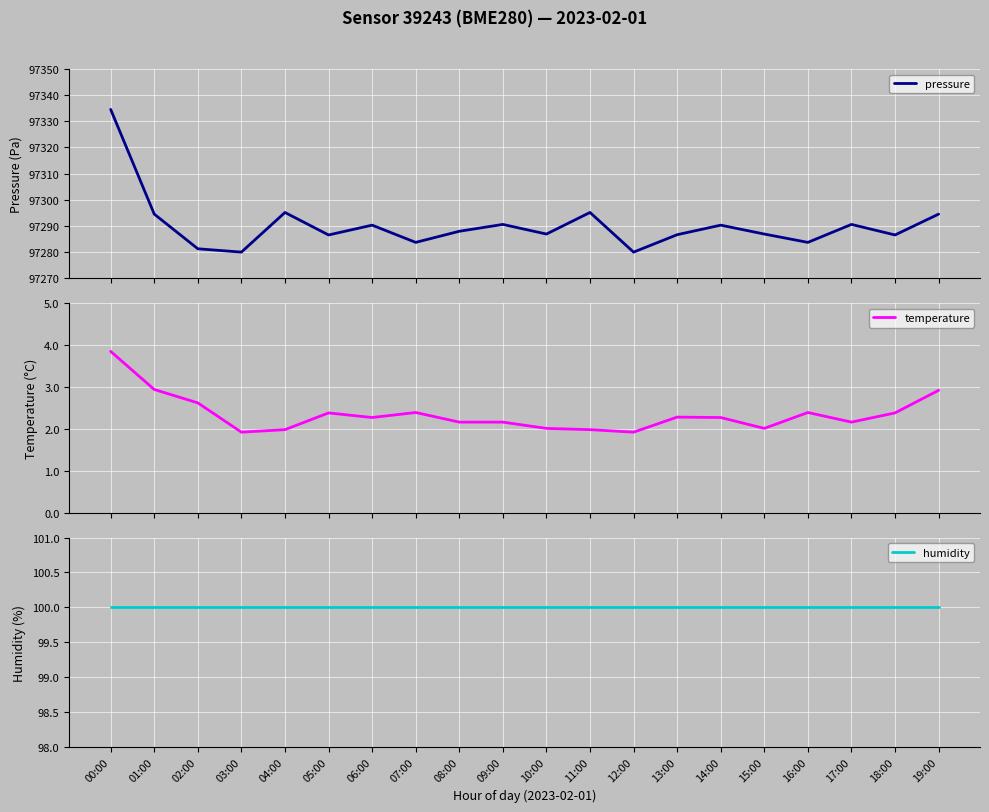

The humidity series shows 66.5 at 11:00. True or false?

False